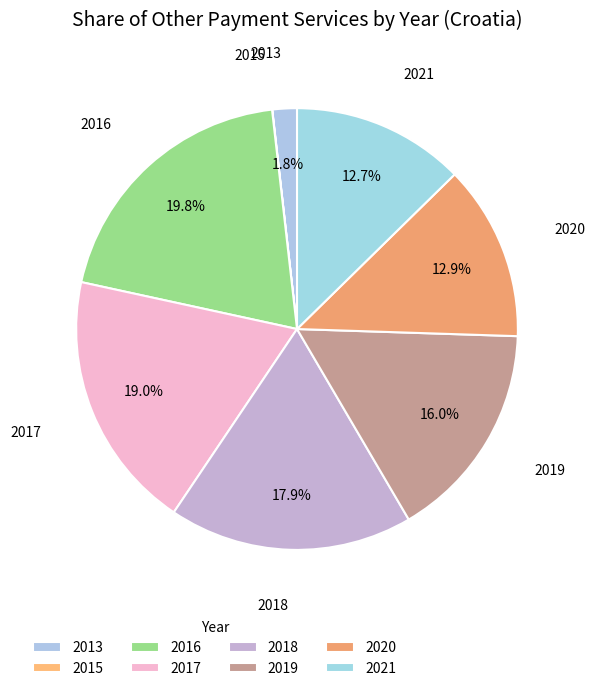

True or false: 2013 accounts for 1% of the total.

False